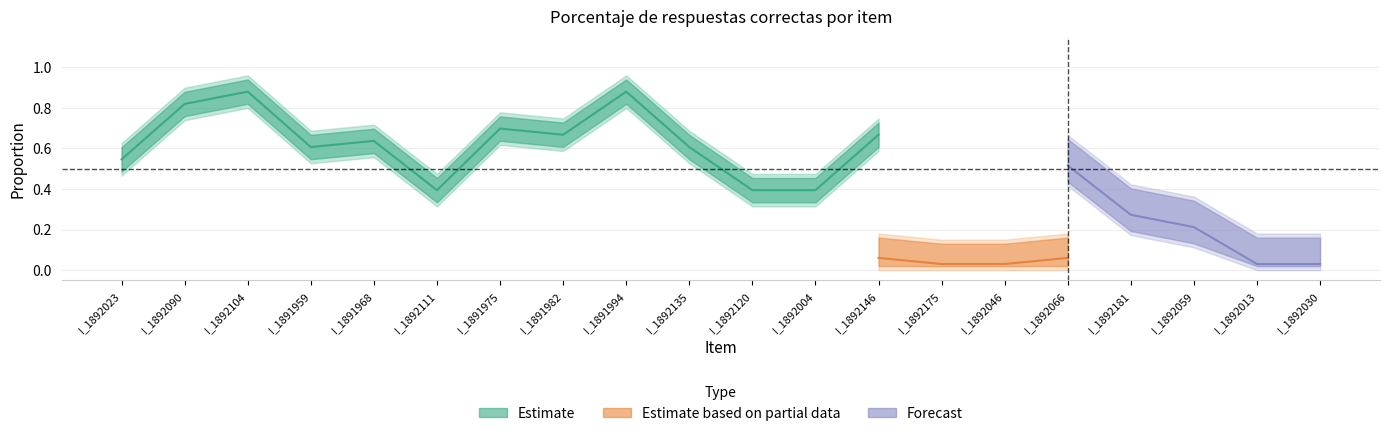

Which series has the largest range (max minus min)?

Estimate